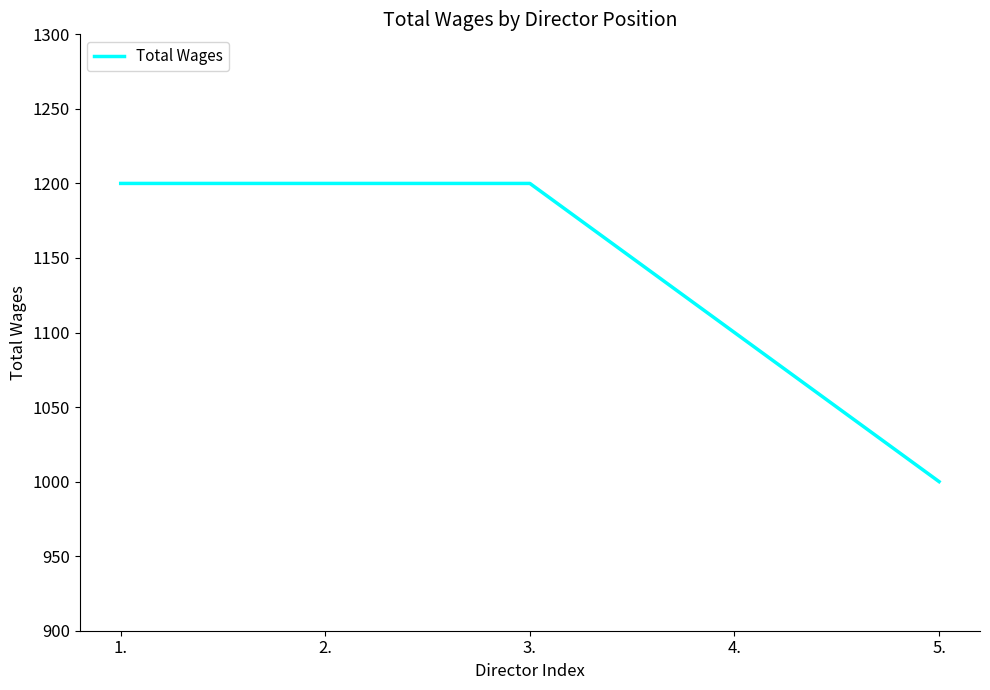

The value at 3. is 1200. True or false?

True